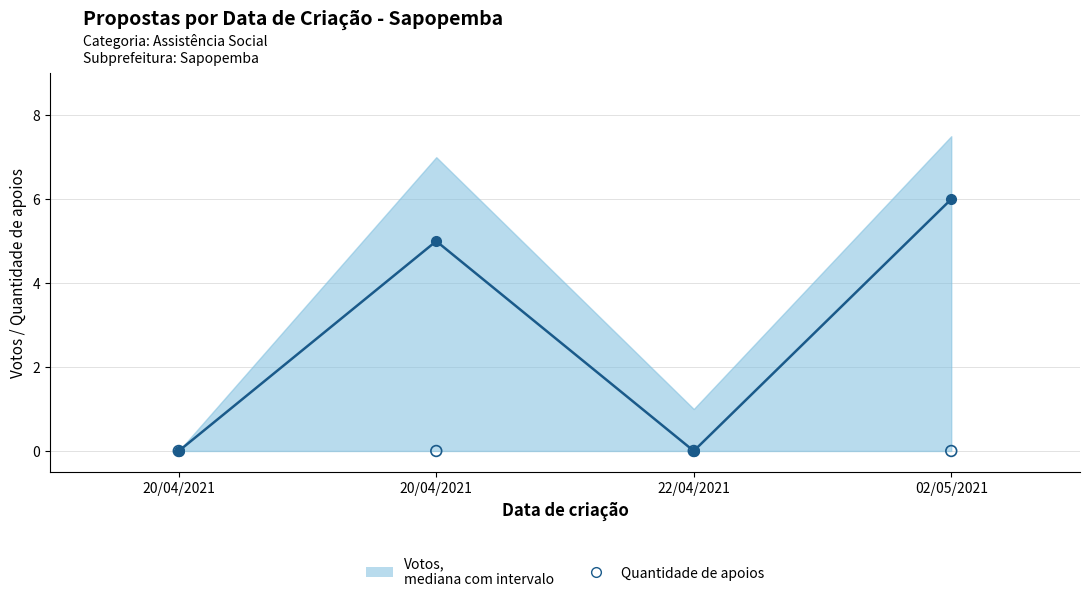

At which category is the sum across all series the highest?

02/05/2021